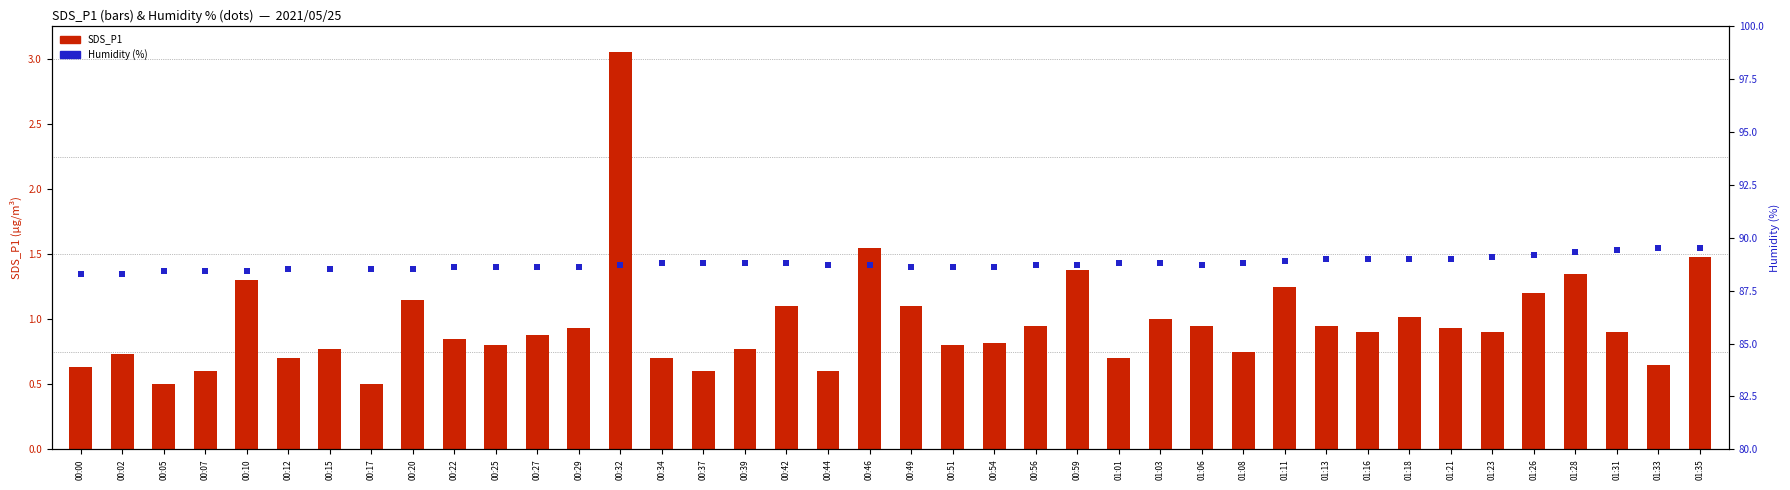

What are all the series names shown in the legend?

SDS_P1, Humidity (%)